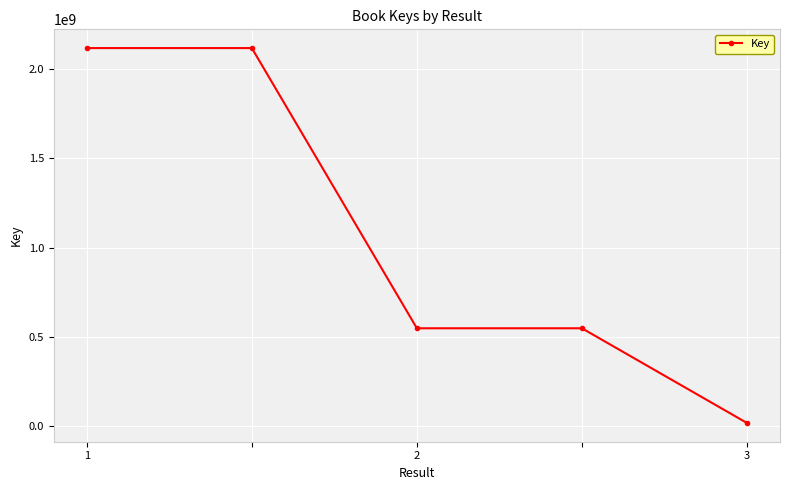

What is the average value?

1069835254